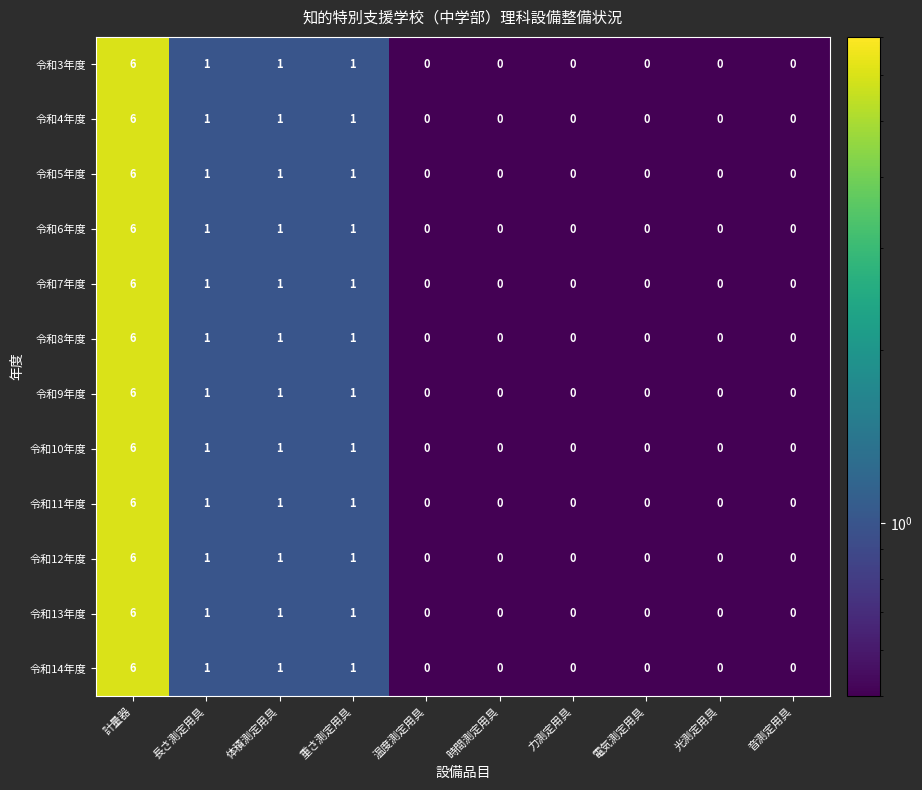

What is the maximum value for 令和10年度?

6